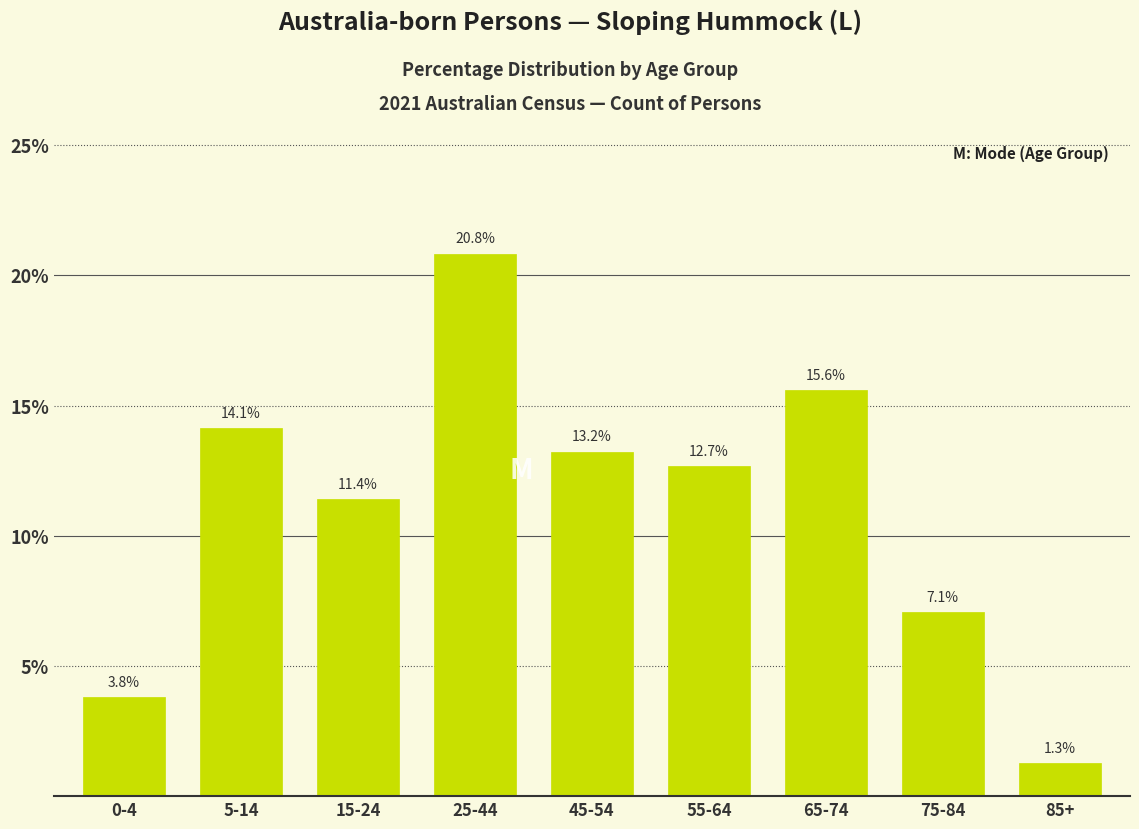

Reading left to right, transcribe all the data shown in this chart.

3.8	14.1	11.4	20.8	13.2	12.7	15.6	7.1	1.3